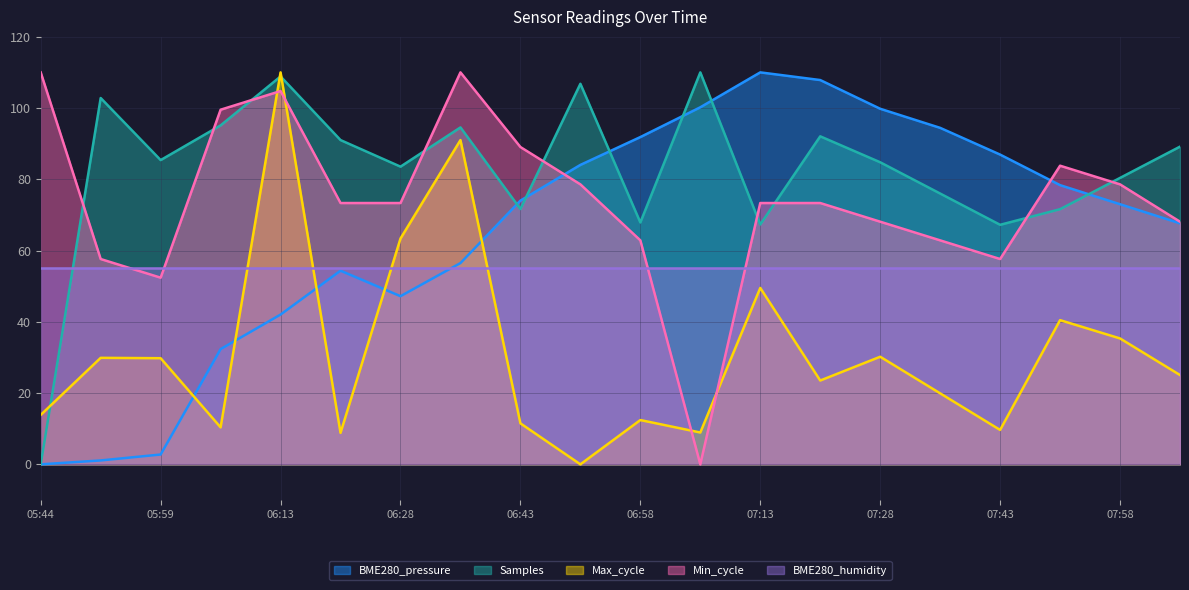

Is the value of Samples at 06:13 greater than the value of Max_cycle at 06:21?

Yes